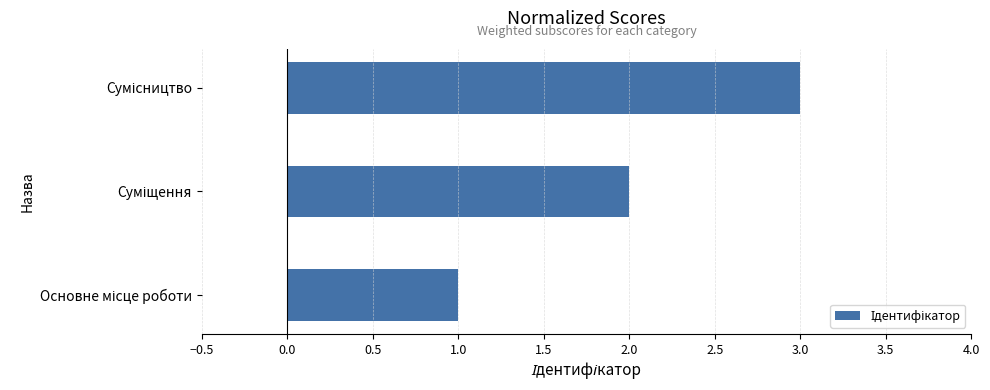

What is the greatest value displayed?

3